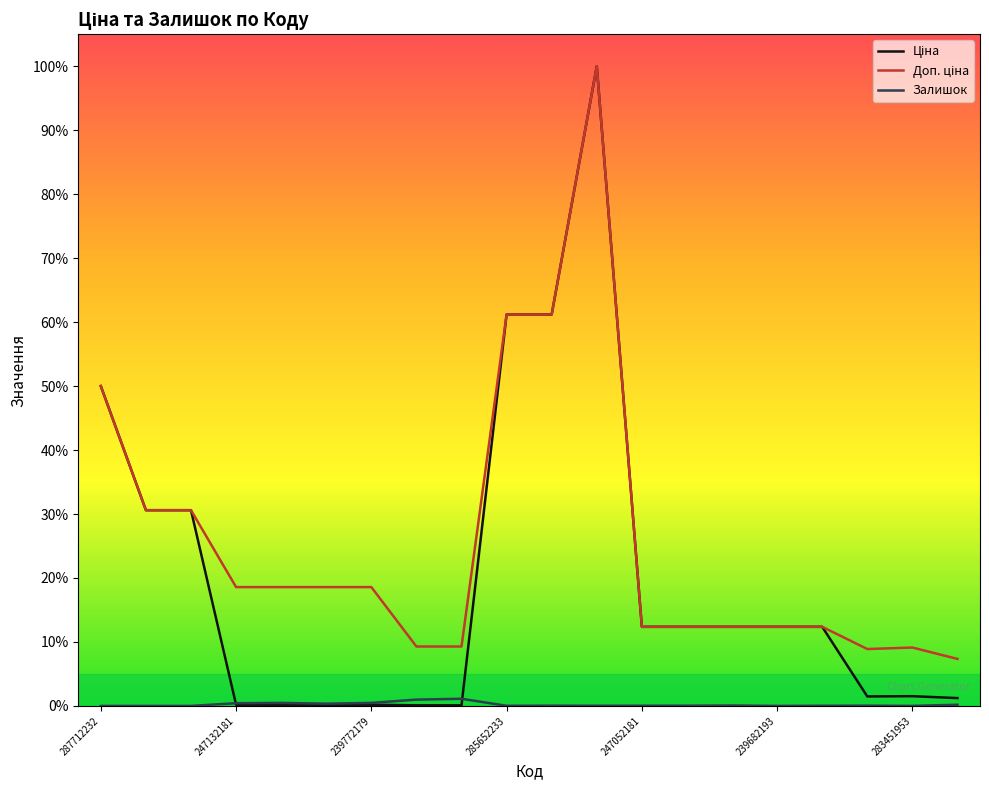

Rank the series by their maximum value, from highest to lowest.

Ціна, Доп. ціна, Залишок